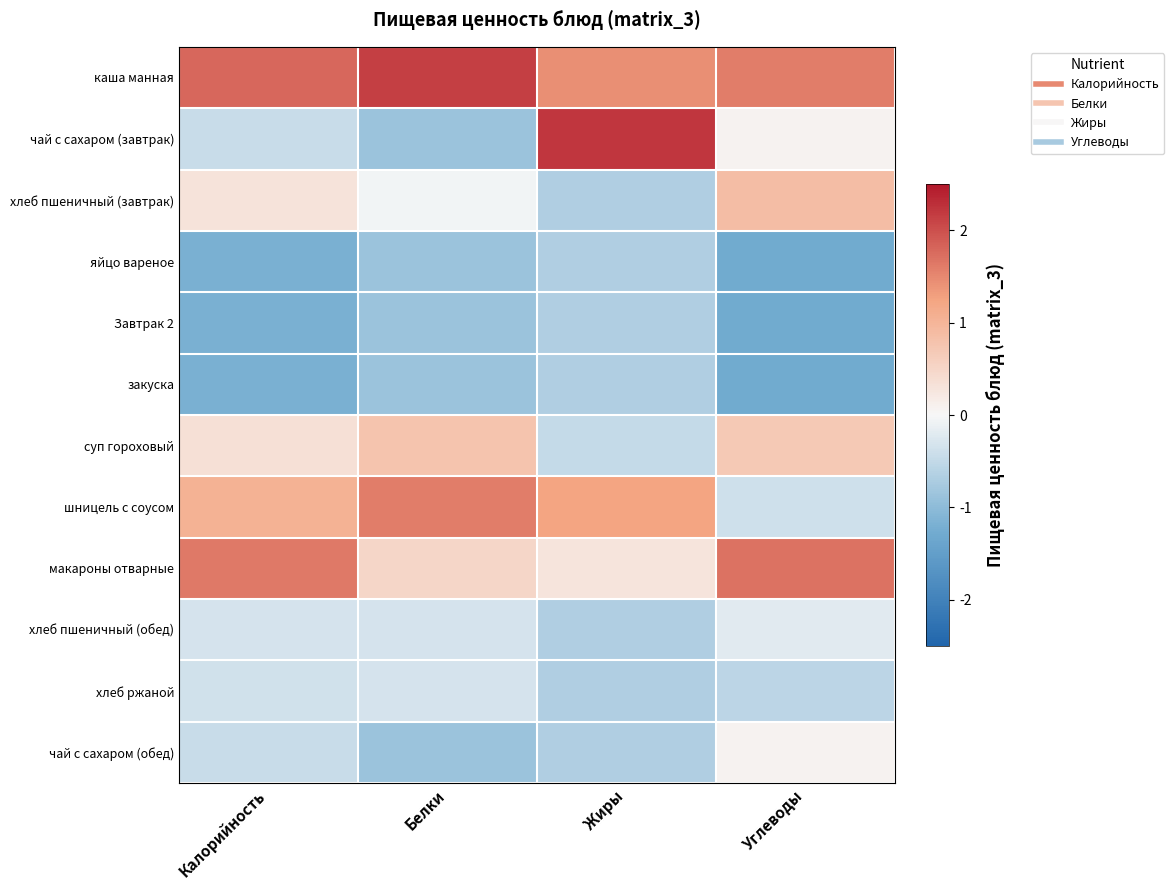

Reading left to right, transcribe all the data shown in this chart.

каша манная: Калорийность=1.8	Белки=2.1	Жиры=1.4	Углеводы=1.6
чай с сахаром (завтрак): Калорийность=-0.4	Белки=-0.9	Жиры=2.2	Углеводы=0.1
хлеб пшеничный (завтрак): Калорийность=0.3	Белки=-0.0	Жиры=-0.7	Углеводы=0.9
яйцо вареное: Калорийность=-1.2	Белки=-0.9	Жиры=-0.7	Углеводы=-1.3
Завтрак 2: Калорийность=-1.2	Белки=-0.9	Жиры=-0.7	Углеводы=-1.3
закуска: Калорийность=-1.2	Белки=-0.9	Жиры=-0.7	Углеводы=-1.3
суп гороховый: Калорийность=0.3	Белки=0.8	Жиры=-0.5	Углеводы=0.7
шницель с соусом: Калорийность=1.1	Белки=1.6	Жиры=1.2	Углеводы=-0.4
макароны отварные: Калорийность=1.6	Белки=0.5	Жиры=0.3	Углеводы=1.7
хлеб пшеничный (обед): Калорийность=-0.3	Белки=-0.3	Жиры=-0.7	Углеводы=-0.2
хлеб ржаной: Калорийность=-0.4	Белки=-0.3	Жиры=-0.7	Углеводы=-0.6
чай с сахаром (обед): Калорийность=-0.4	Белки=-0.9	Жиры=-0.7	Углеводы=0.1